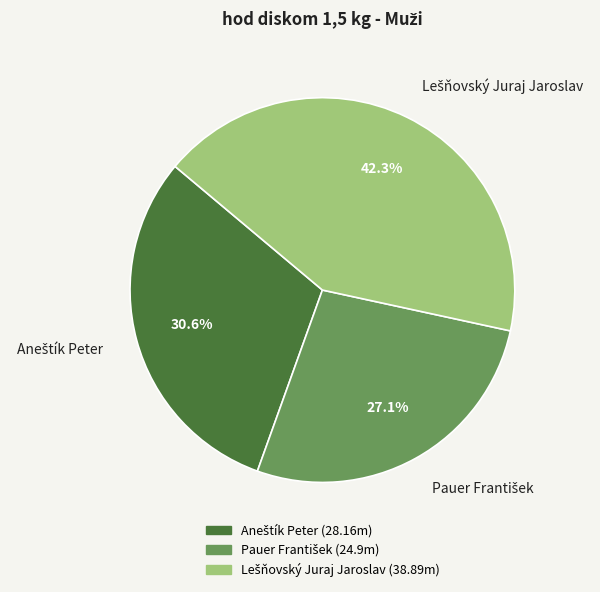

How many segments does this pie chart have?

3